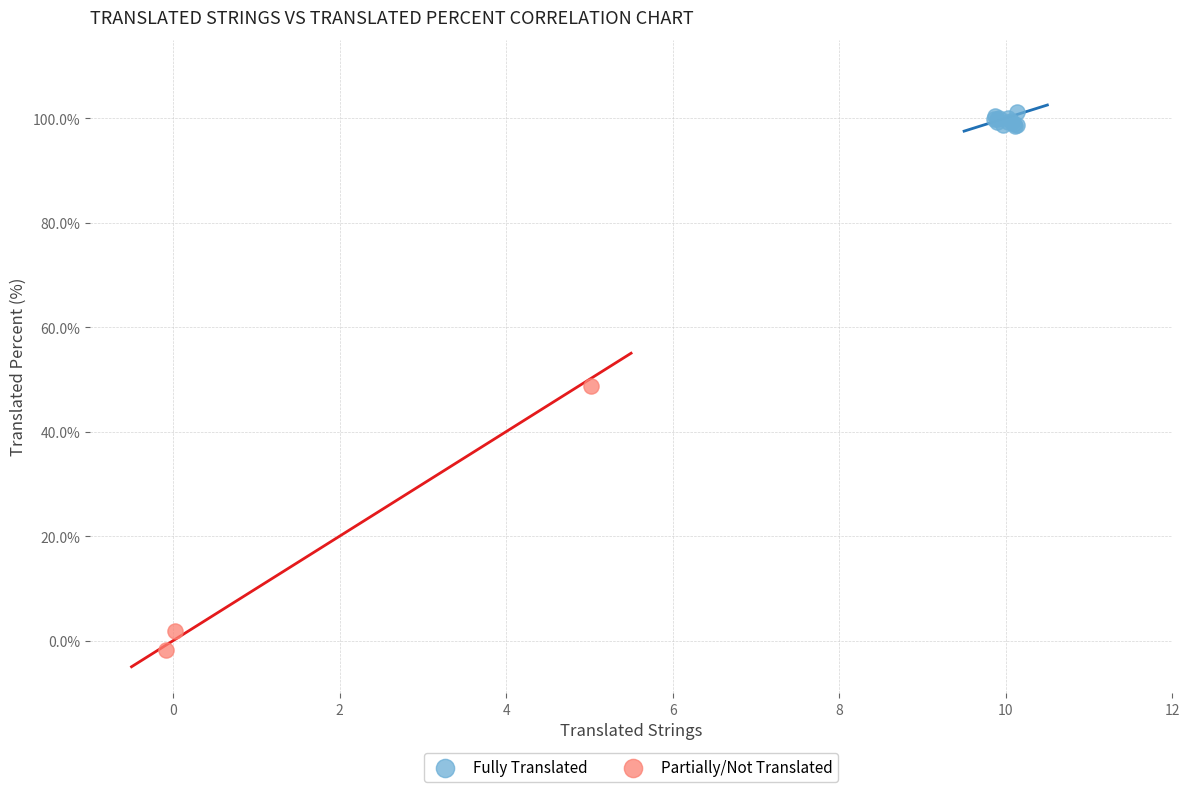

What are all the series names shown in the legend?

Fully Translated, Partially/Not Translated